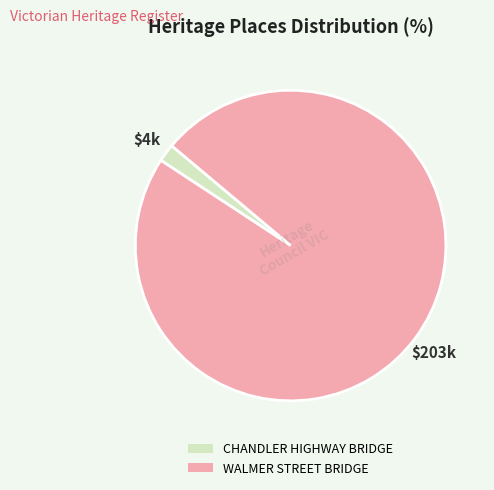

Rank the categories by value from lowest to highest.

CHANDLER HIGHWAY BRIDGE, WALMER STREET BRIDGE